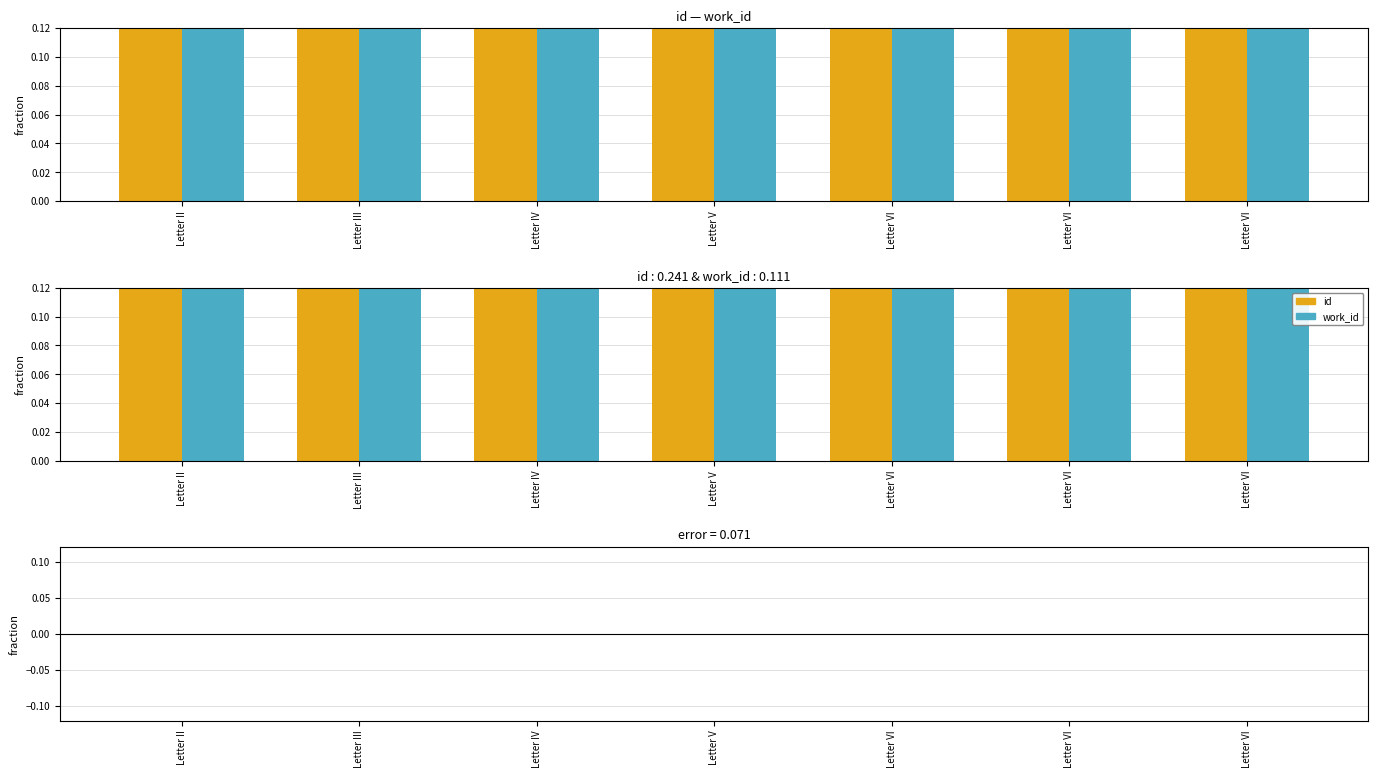

At which label is id closest to 0?

Letter VI